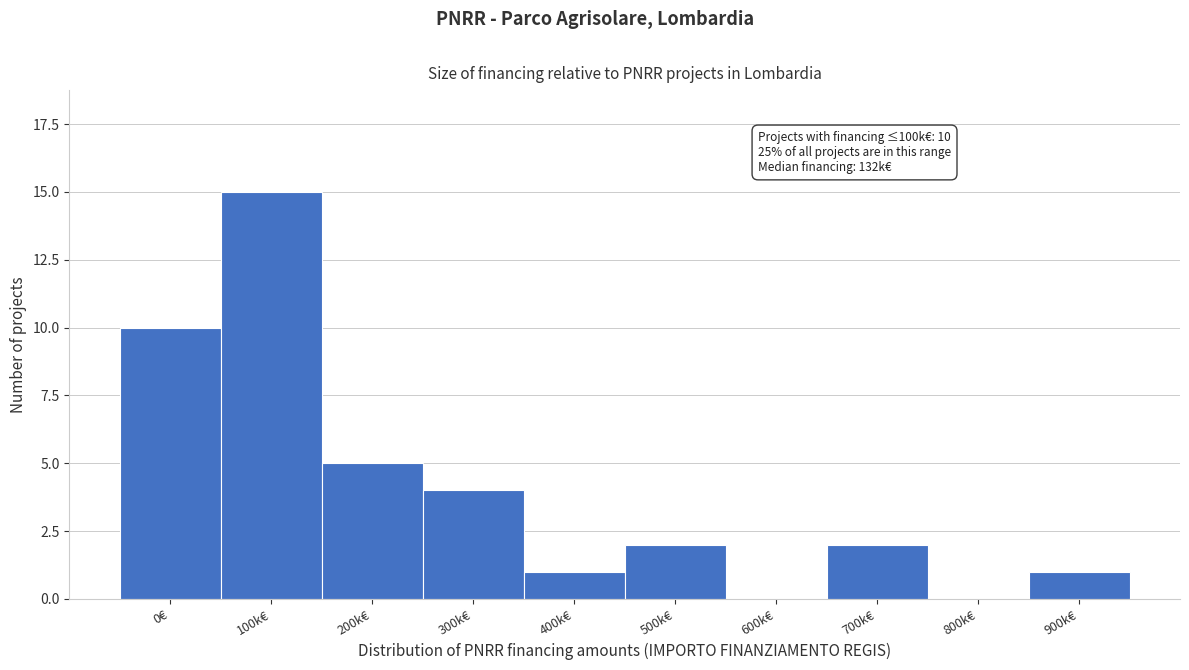

Reading left to right, list all the values displayed in this chart.

0€=10	100k€=15	200k€=5	300k€=4	400k€=1	500k€=2	600k€=0	700k€=2	800k€=0	900k€=1